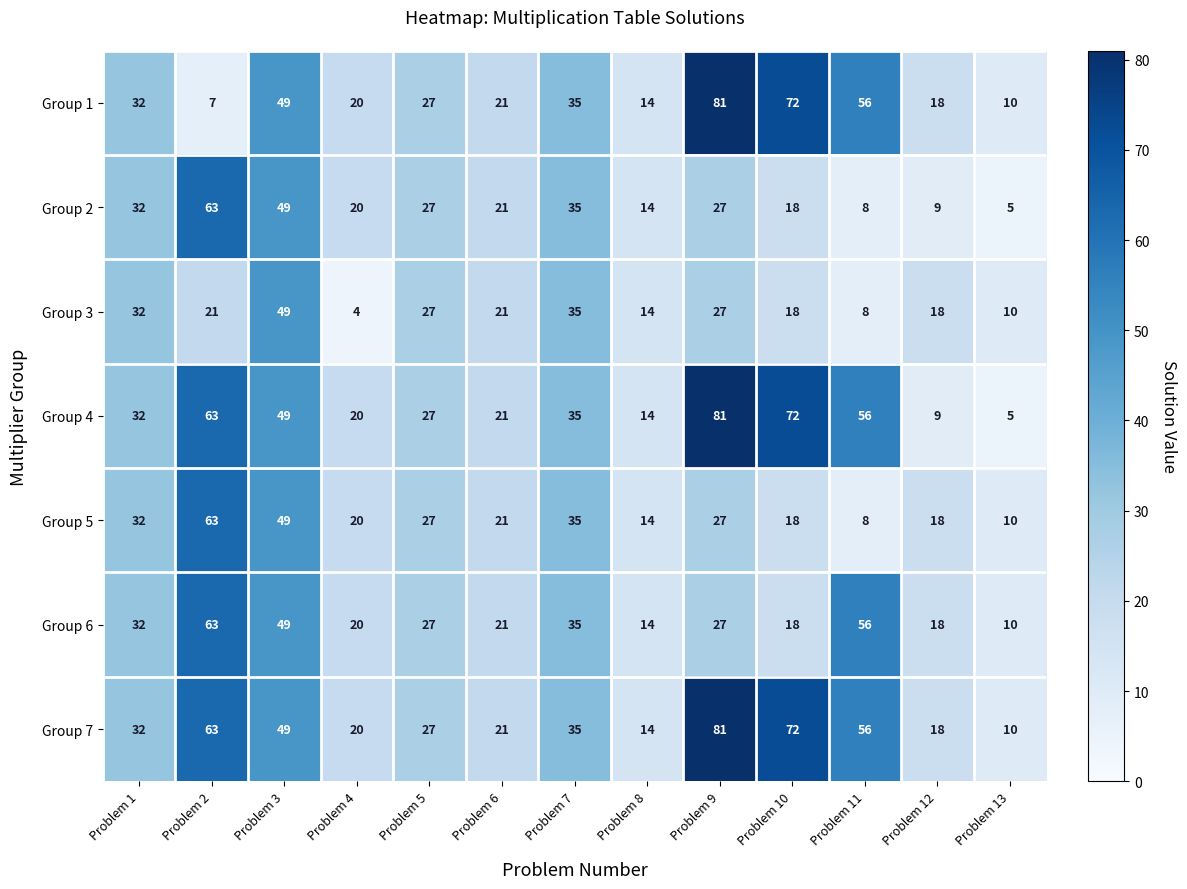

How many distinct data groups are displayed?

7